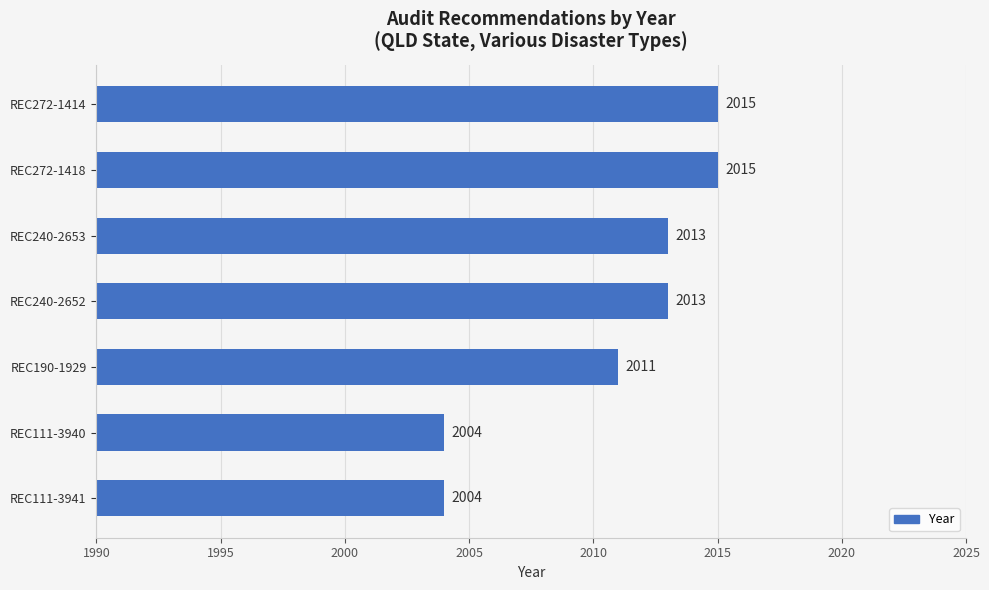

What is the greatest value displayed?

2015